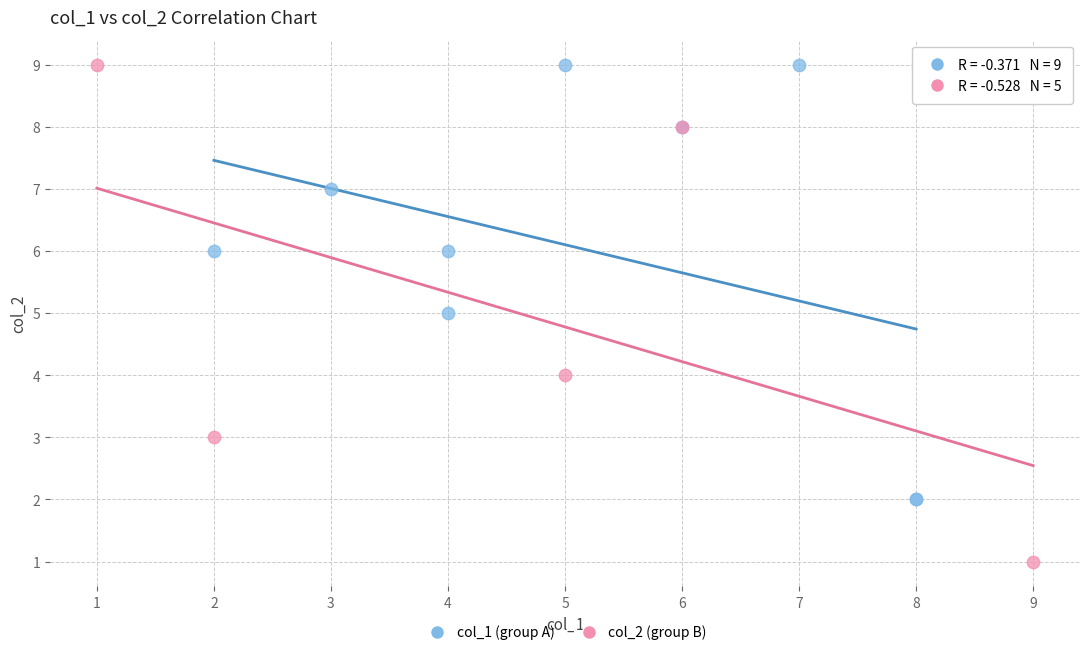

What are all the series names shown in the legend?

col_1 (group A), col_2 (group B)